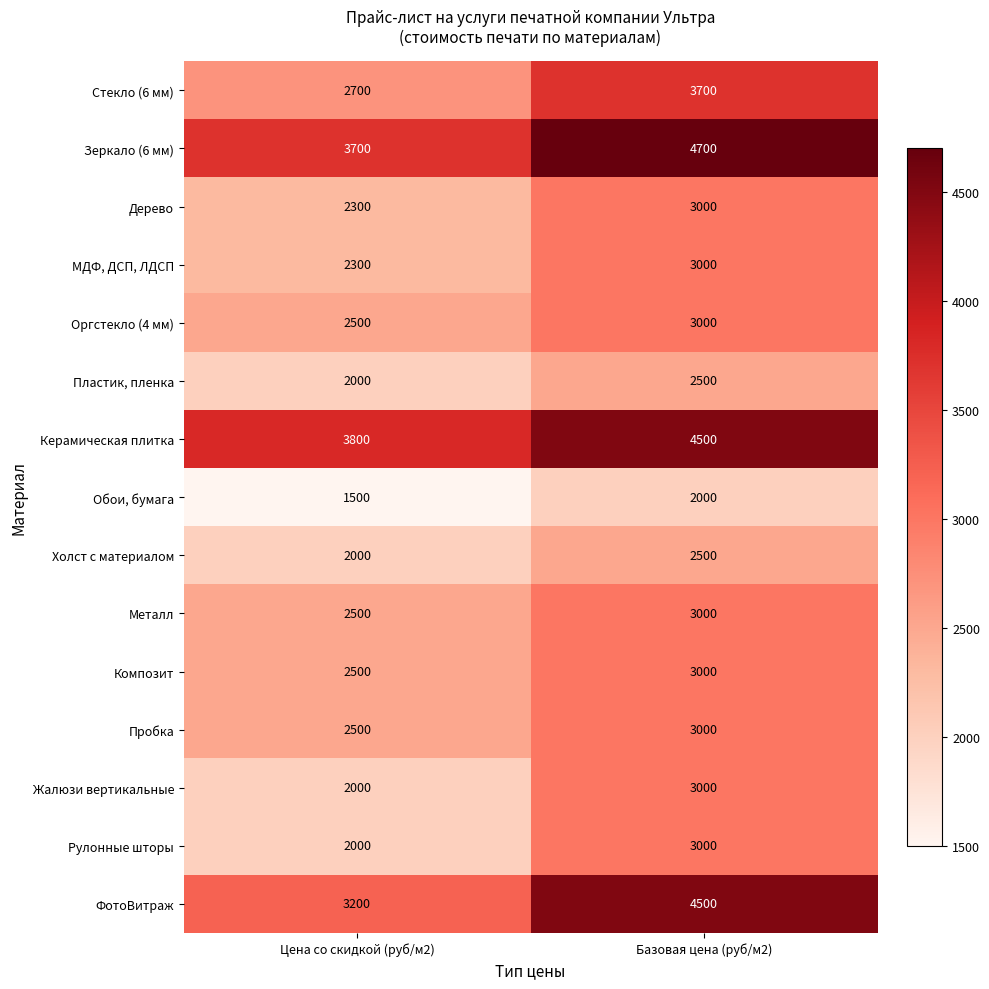

Is it true that ФотоВитраж equals 979 at Цена со скидкой (руб/м2)?

False